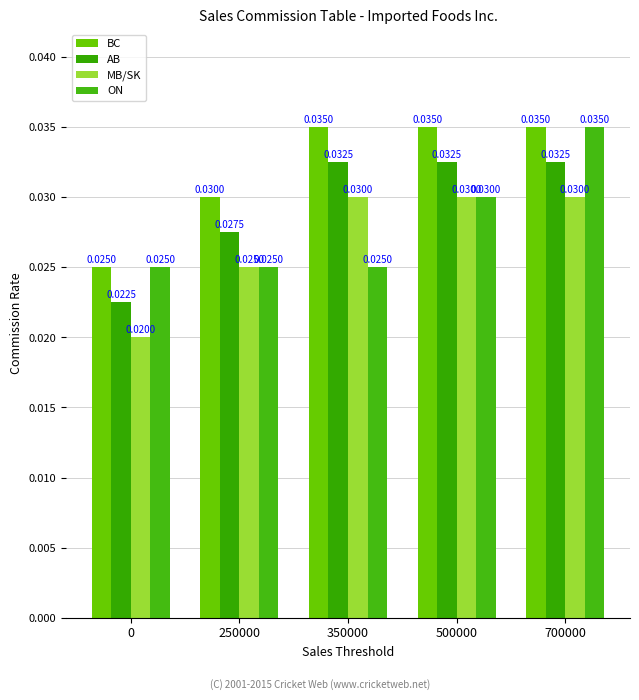

How many bars are there in each group?

4